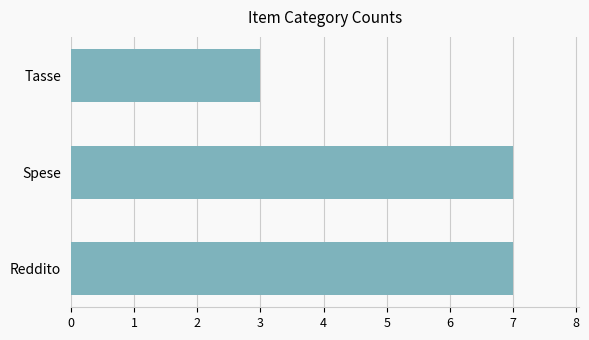

Count the number of categories in the chart.

3